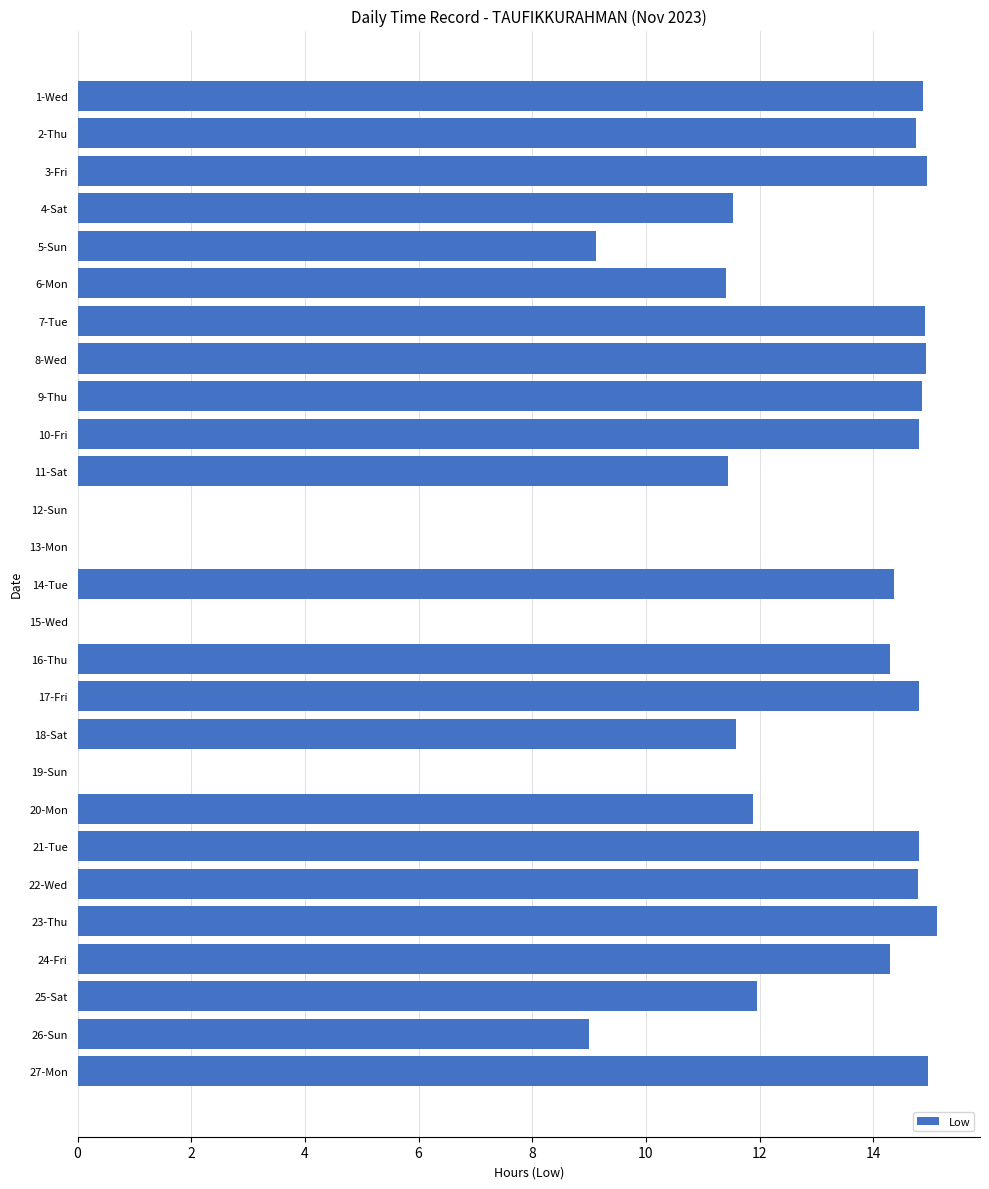

What is the sum of the values at 13-Mon and 3-Fri?

14.9